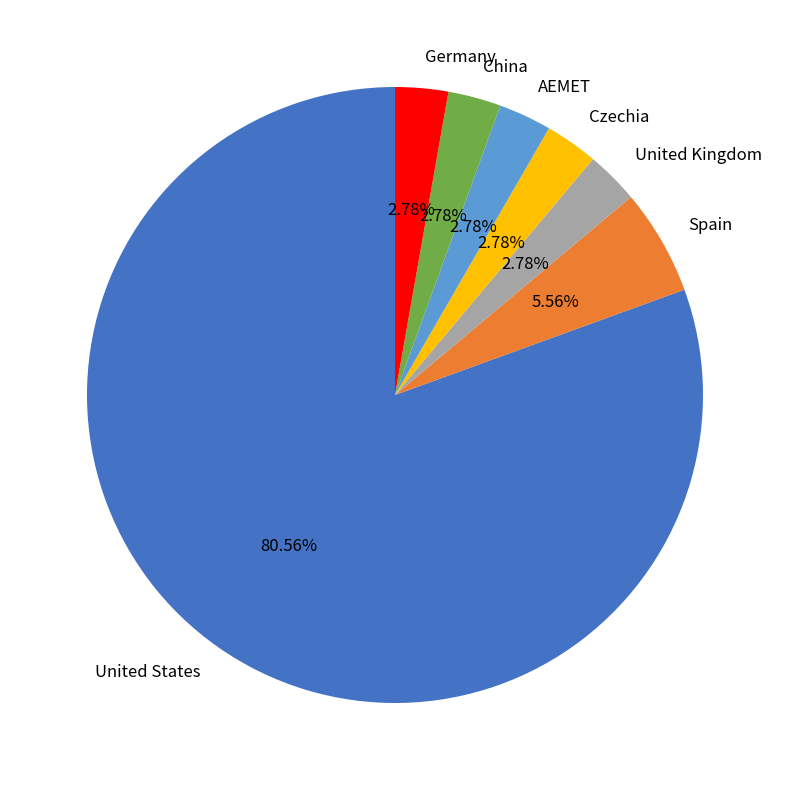

Is there a majority slice in this chart?

Yes